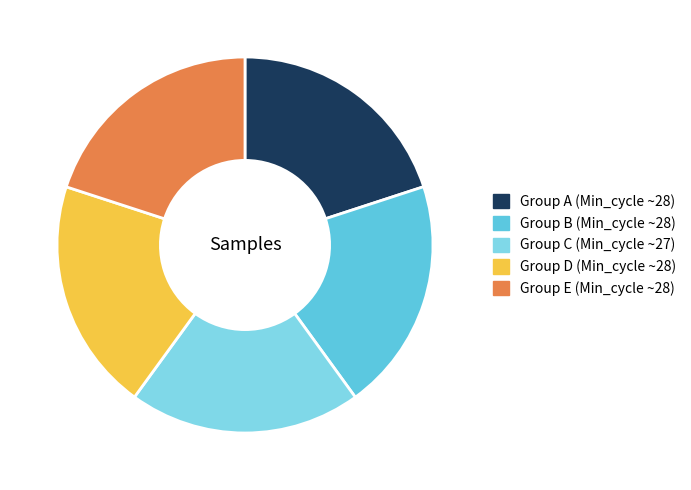

Does any single category account for the majority?

No